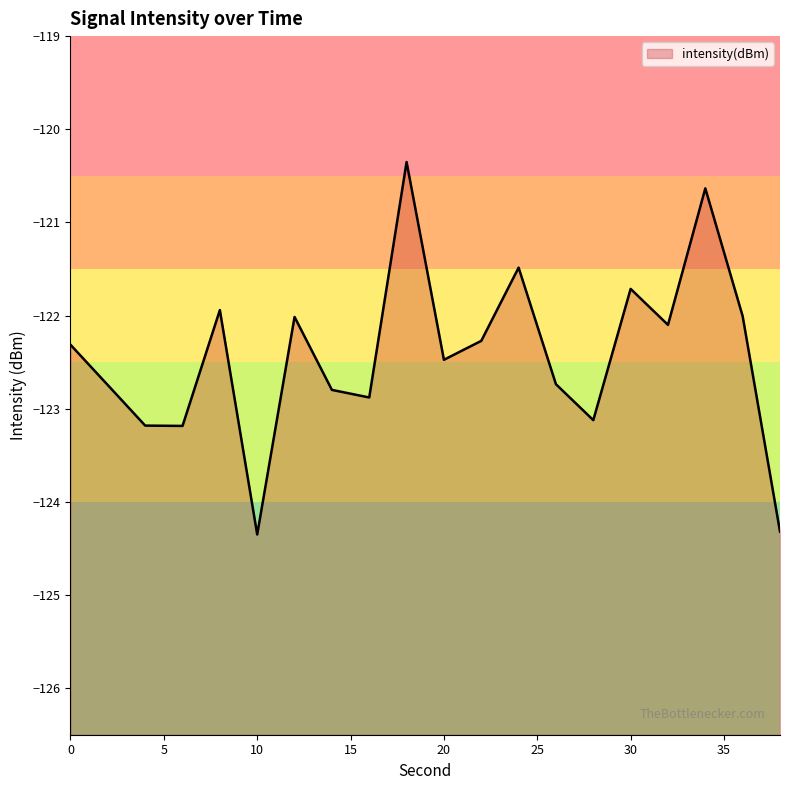

Rank the categories by value from highest to lowest.

18, 34, 24, 30, 8, 36, 12, 32, 22, 0, 20, 26, 2, 14, 16, 28, 4, 6, 38, 10